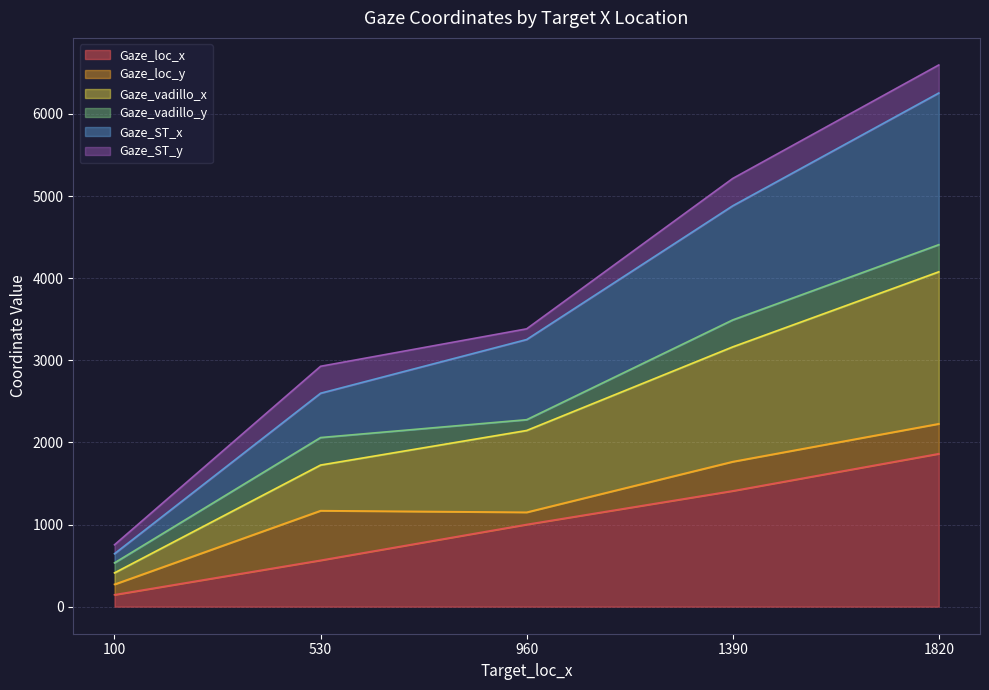

True or false: Gaze_loc_x has a value of 144.5 at 100.

True